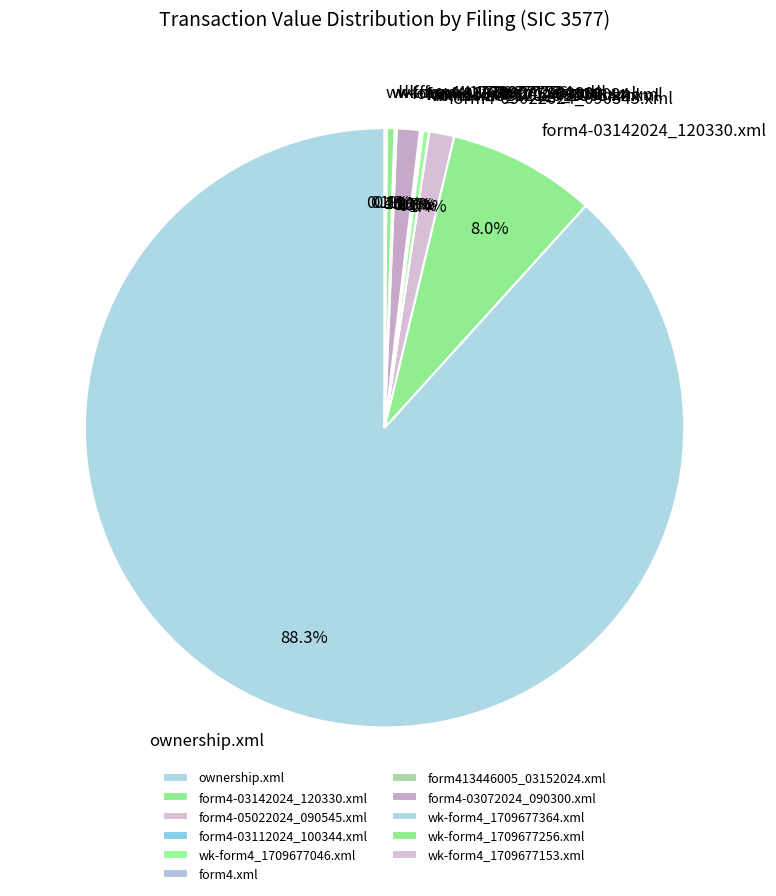

Which category has the biggest portion of the pie?

ownership.xml